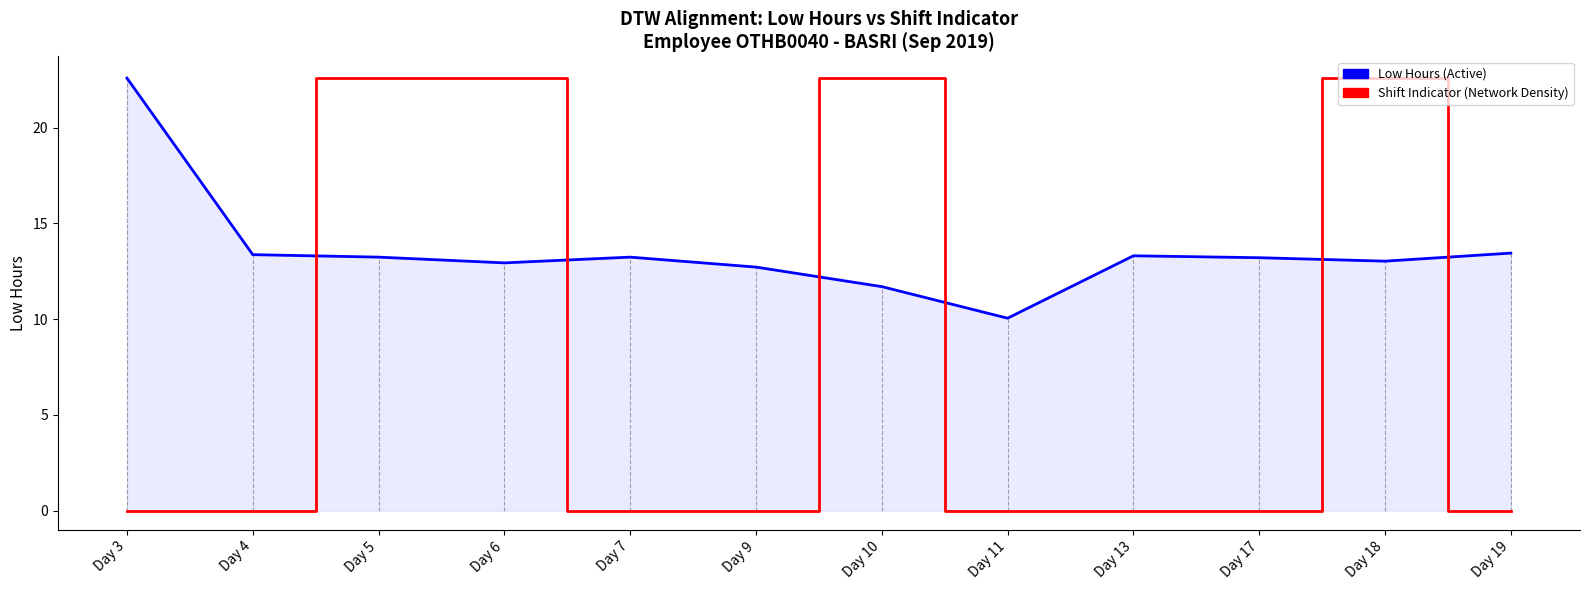

Between which two adjacent categories do Low Hours (Active) and Shift Indicator (Network Density) first intersect?

Day 4 and Day 5